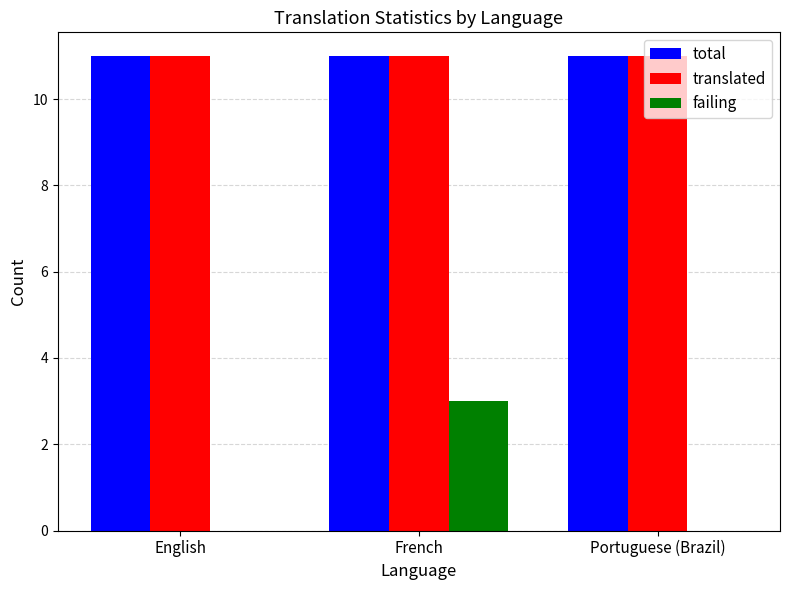

Is it true that failing equals 0 at Portuguese (Brazil)?

True